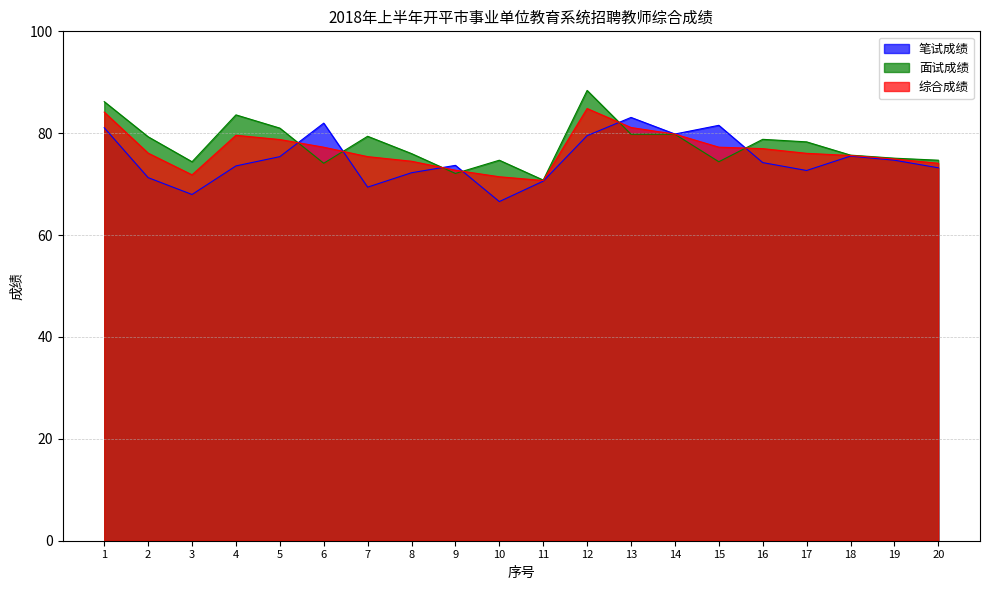

At which category is the sum across all series the highest?

12